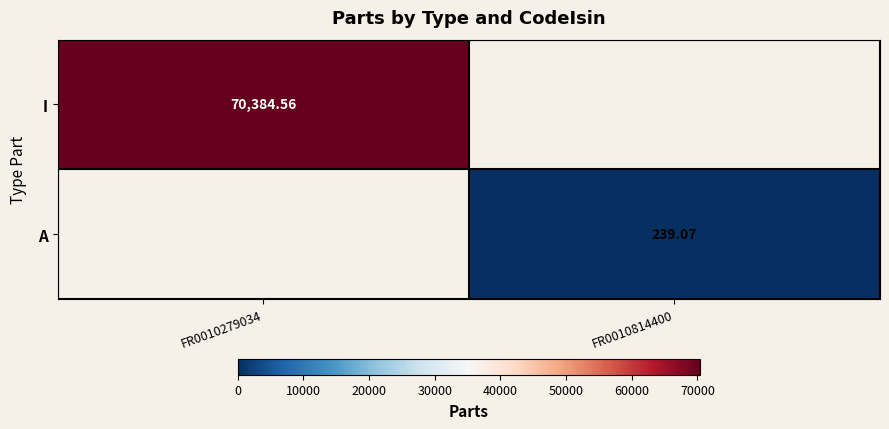

Is the value of A at FR0010814400 greater than the value of I at FR0010279034?

No